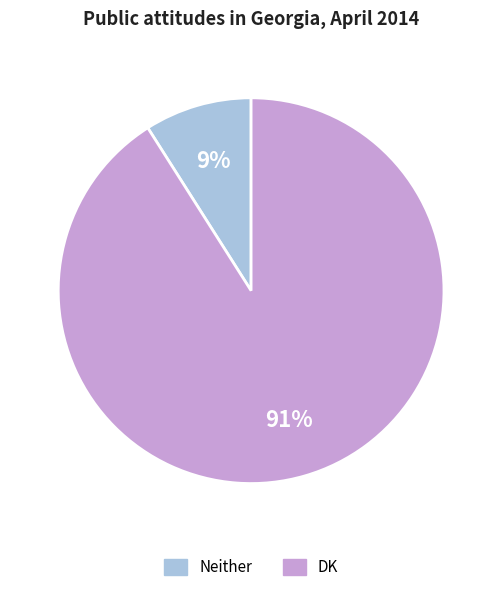

Is there a majority slice in this chart?

Yes